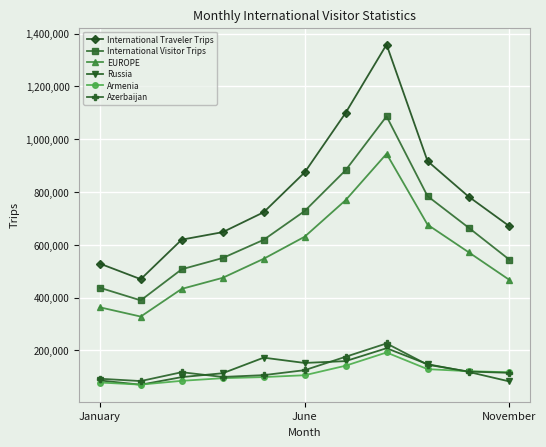

Does the chart have visible grid lines?

Yes